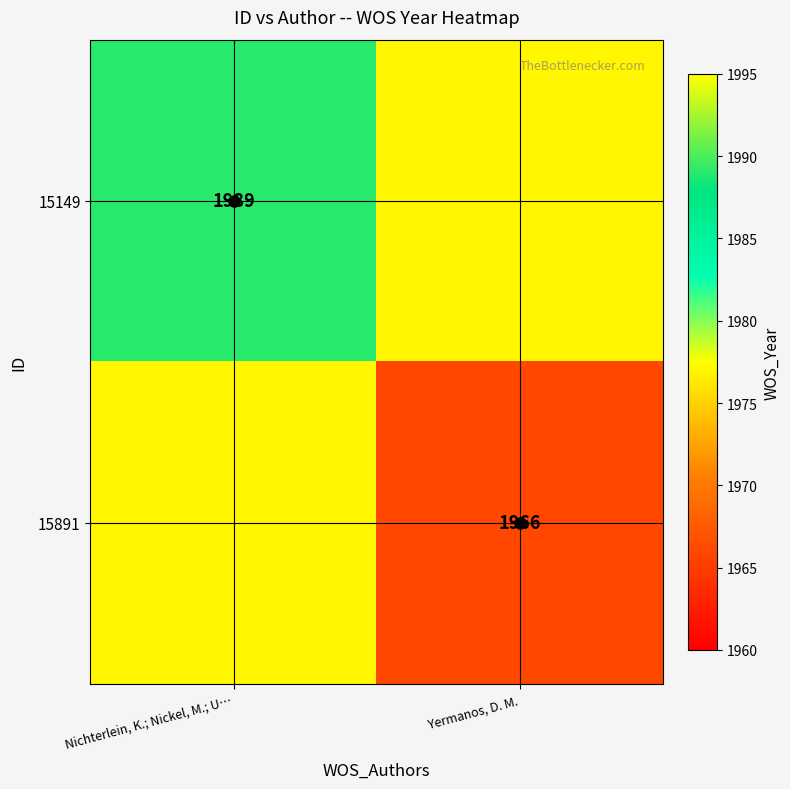

Is it true that 15891 equals 1966 at Yermanos, D. M.?

True